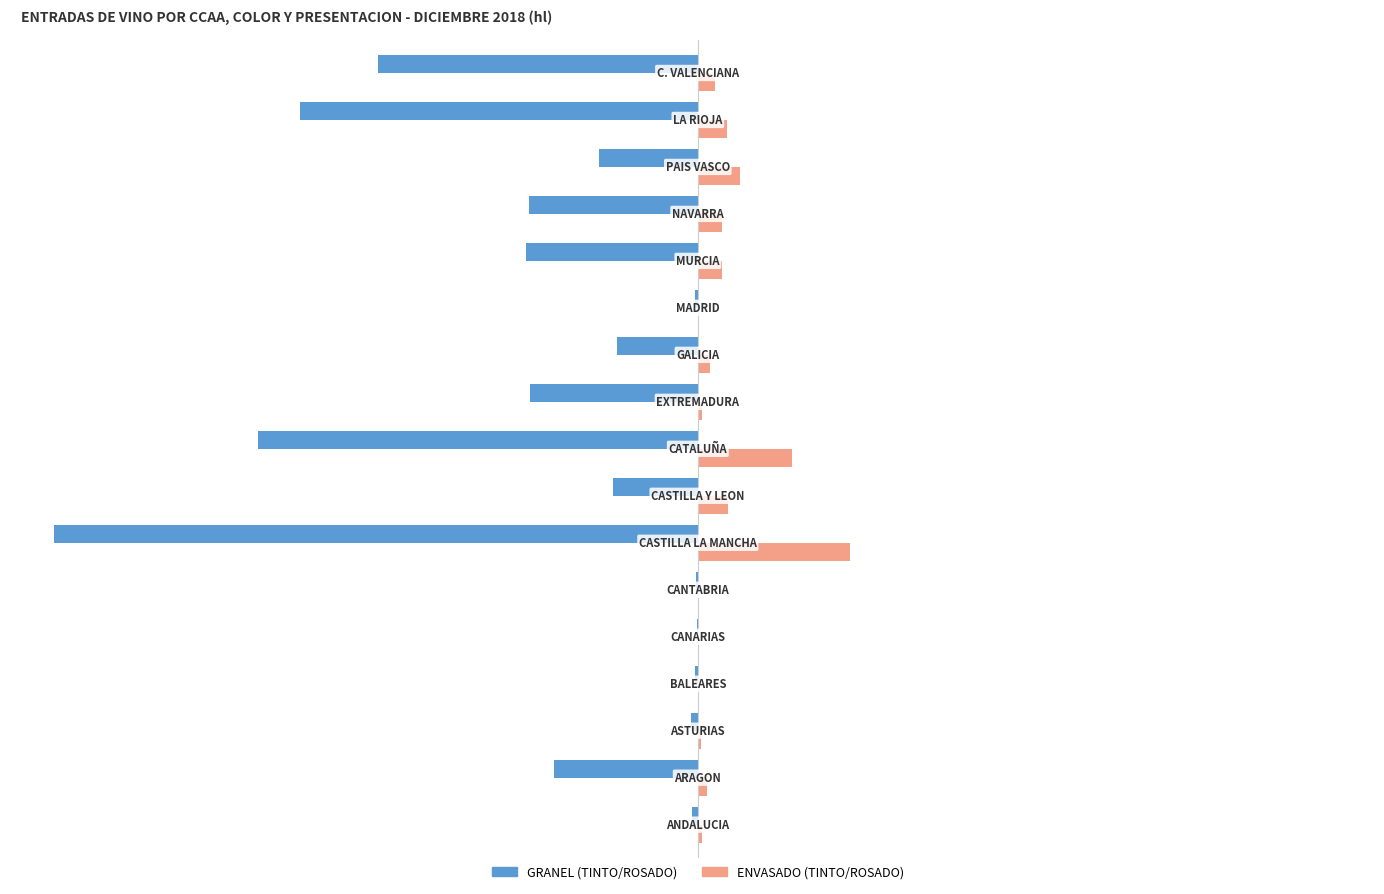

List the series in order of their overall mean, highest first.

ENVASADO (TINTO/ROSADO), GRANEL (TINTO/ROSADO)